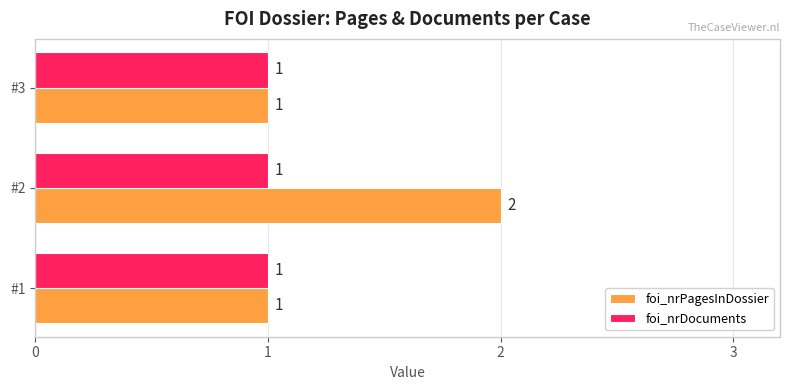

How many categories are shown in the chart?

3